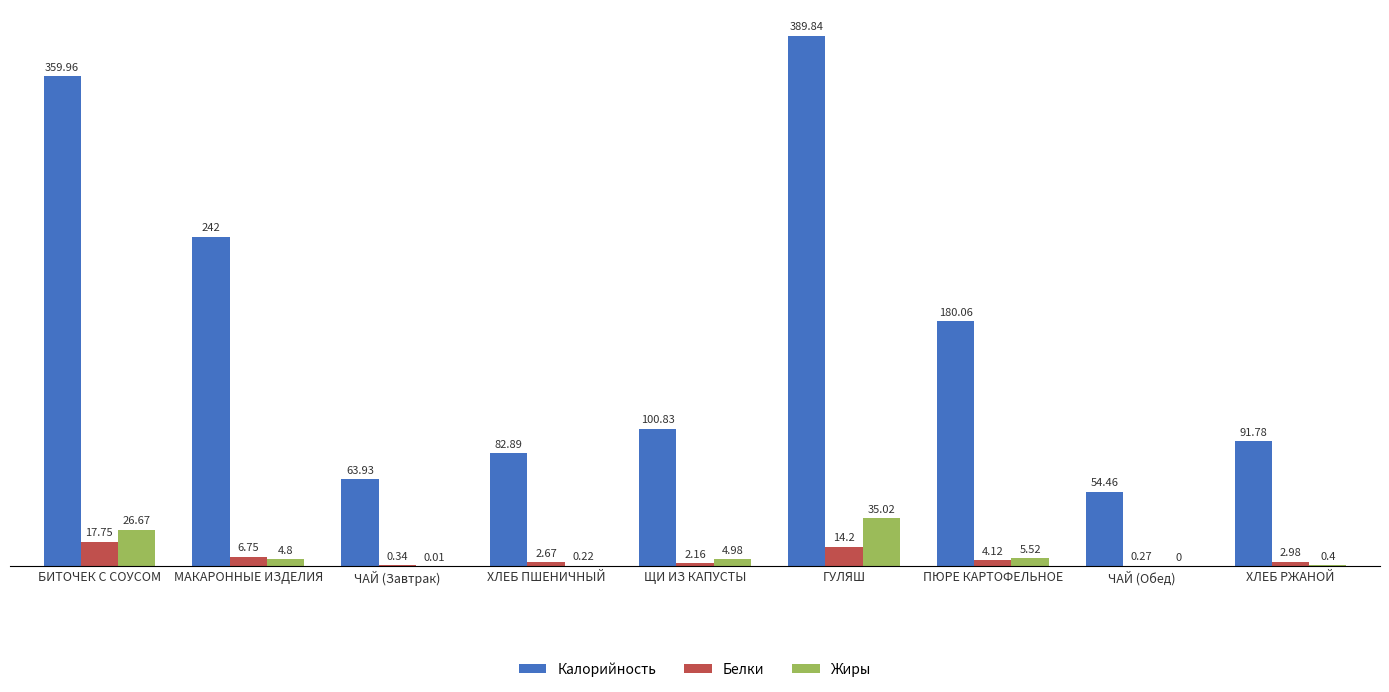

Does the chart contain stacked bars?

No